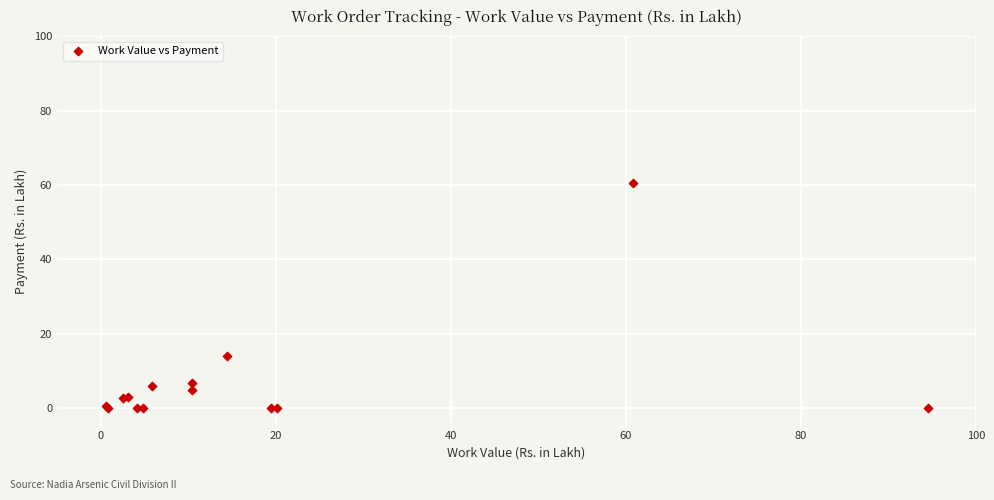

What Y value in the scatter plot is closest to 30?

14.1